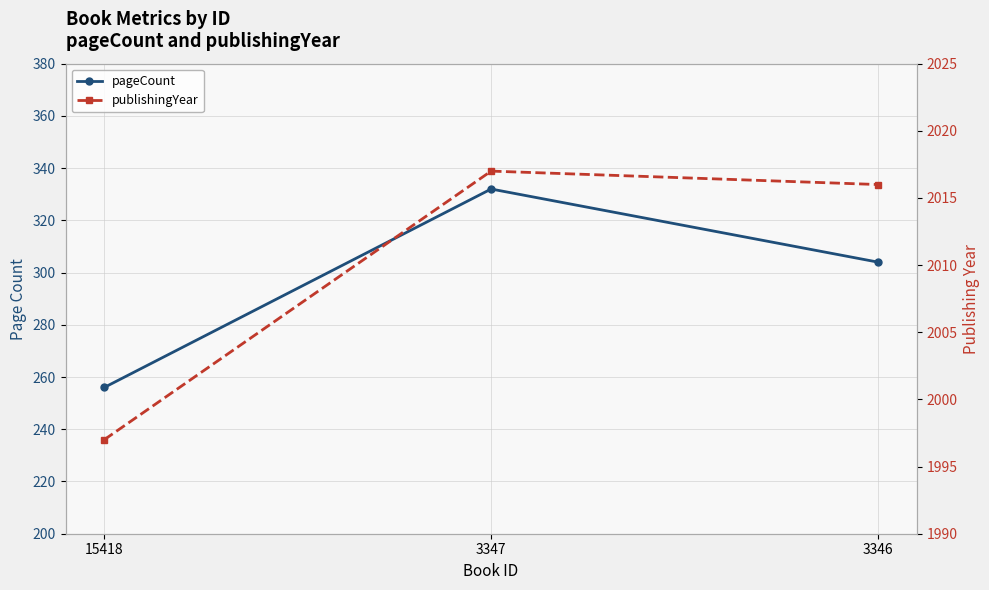

What is the greatest value displayed?

2017